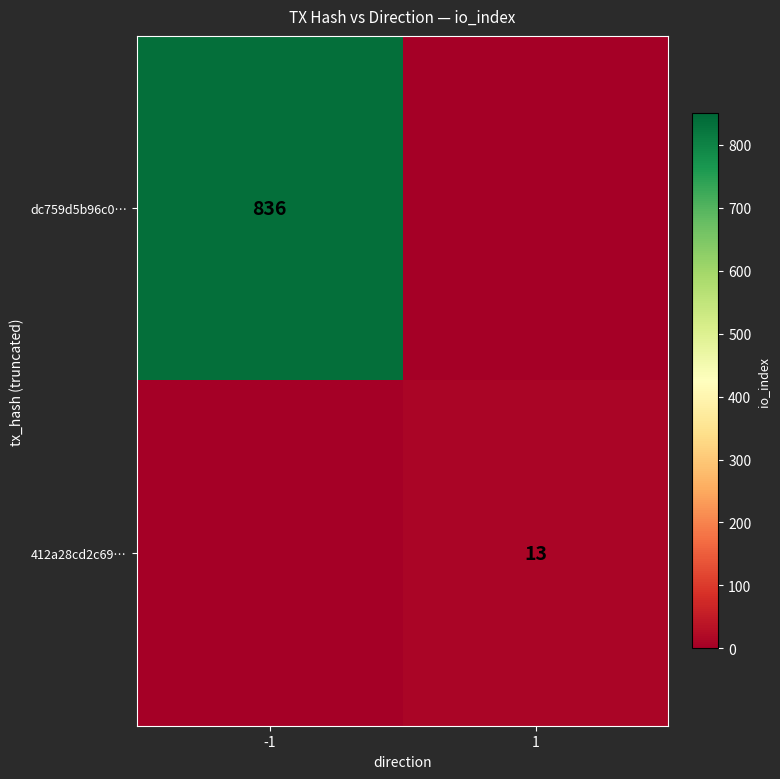

The dc759d5b96c0… series shows 1393 at -1. True or false?

False